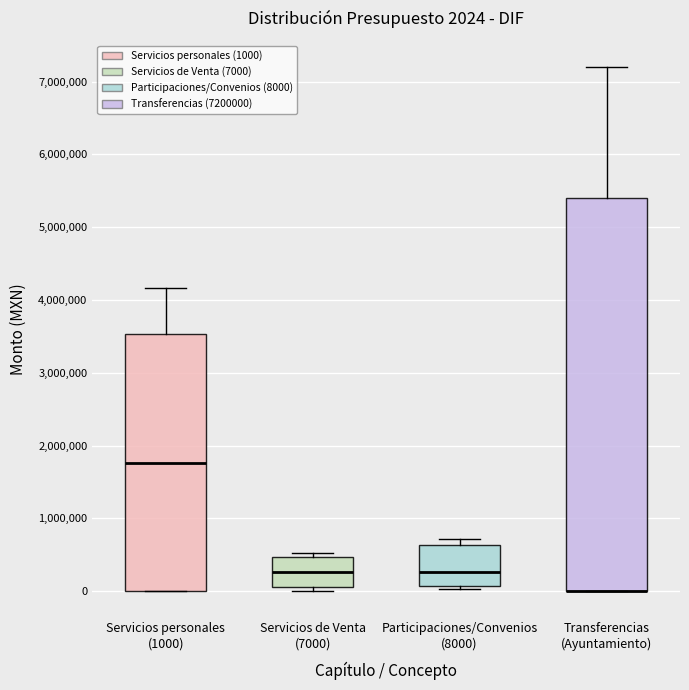

Which box is the tallest, from its lower edge to its upper edge?

Transferencias (Ayuntamiento)